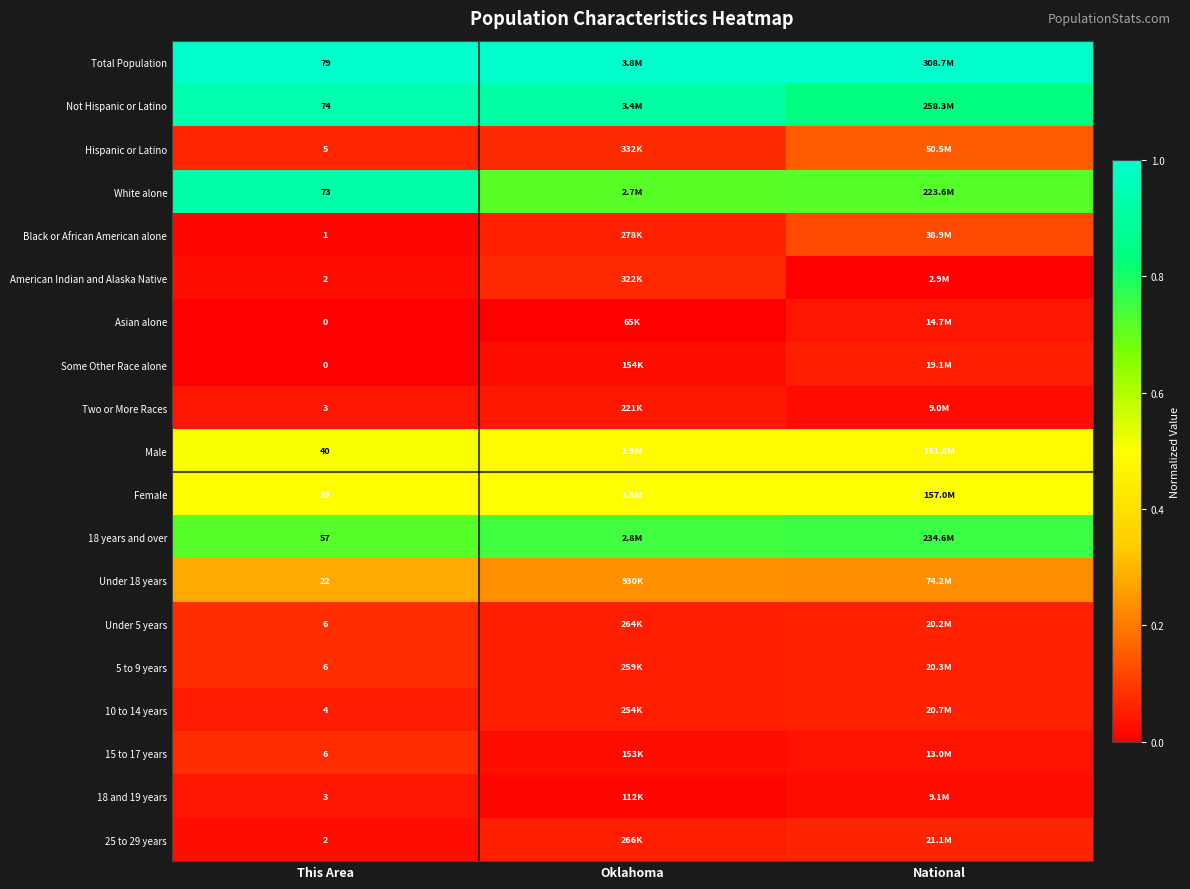

How many distinct data groups are displayed?

19